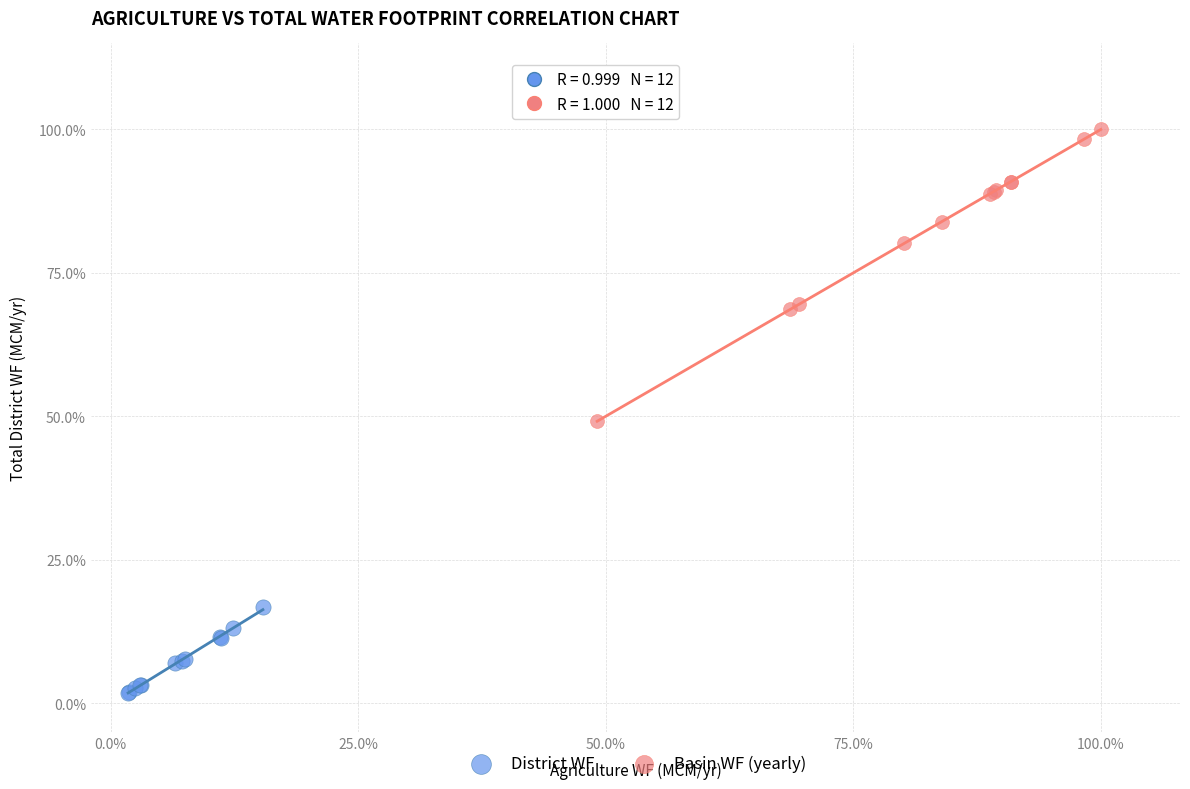

Which series reaches the minimum Y coordinate?

District WF